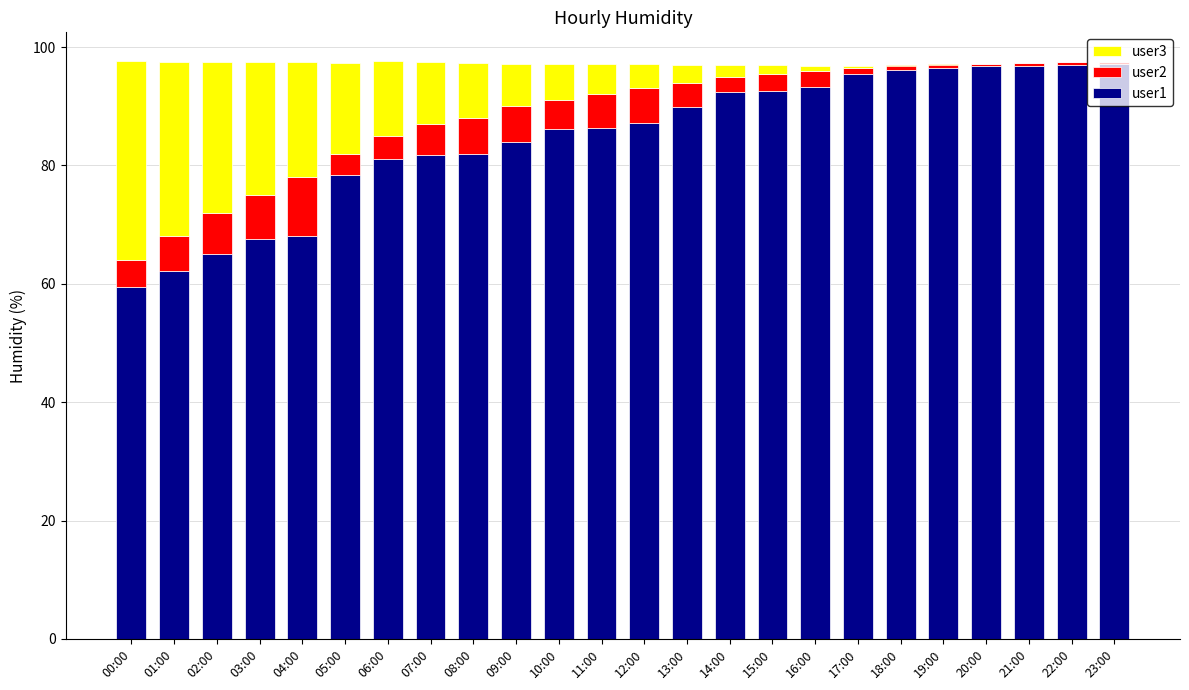

What is the total value across all series at 14:00?

96.9